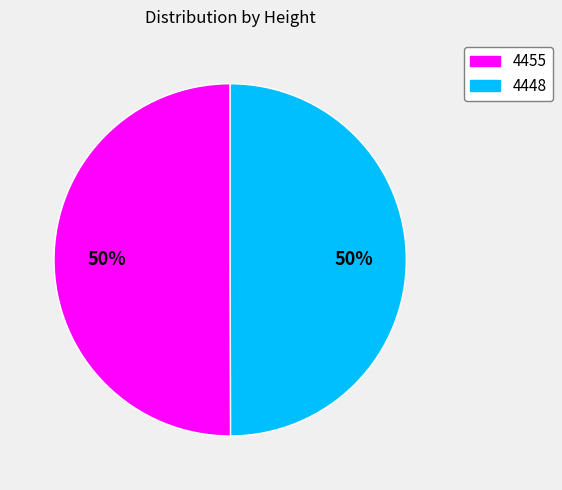

To the nearest percent, what percentage of the pie is 4455?

50%